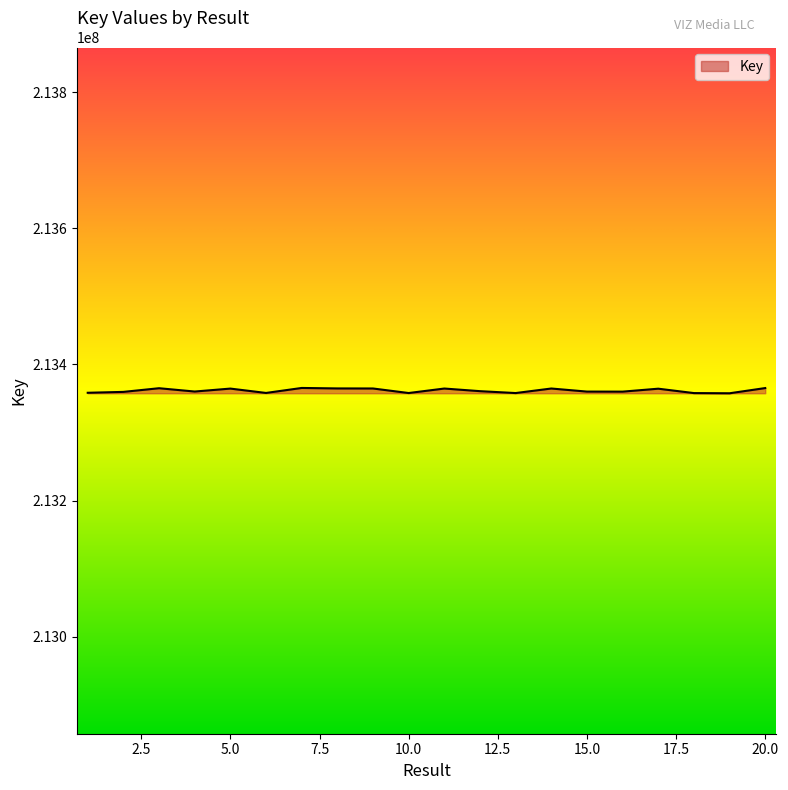

What is the minimum value shown in the chart?

213357712